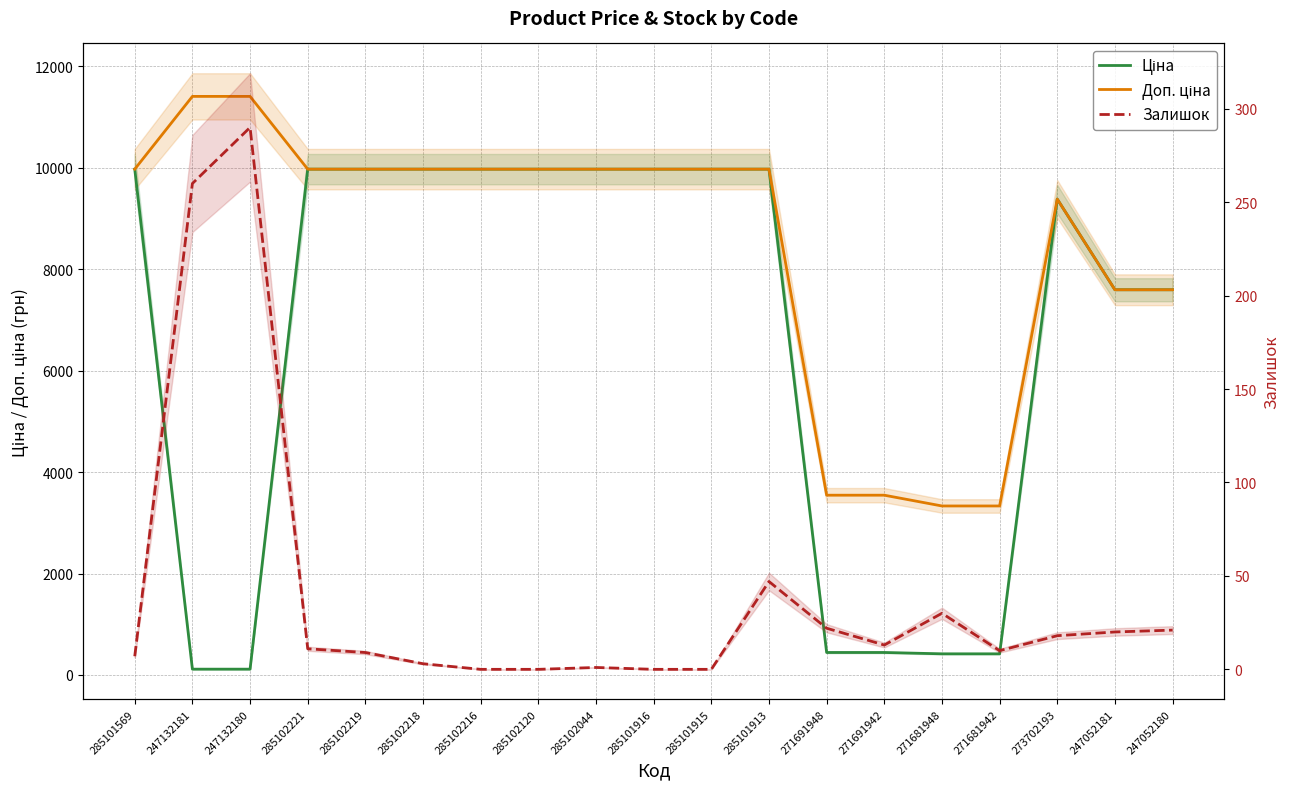

Count the number of categories in the chart.

19